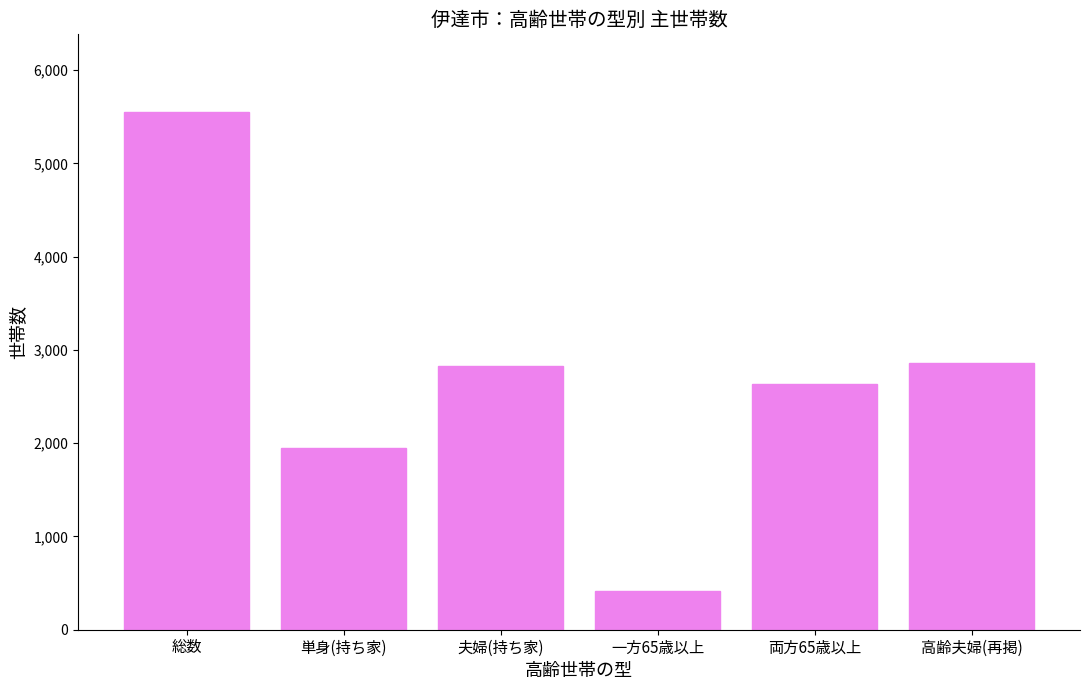

The chart shows a value of 2830 at 夫婦(持ち家). True or false?

True